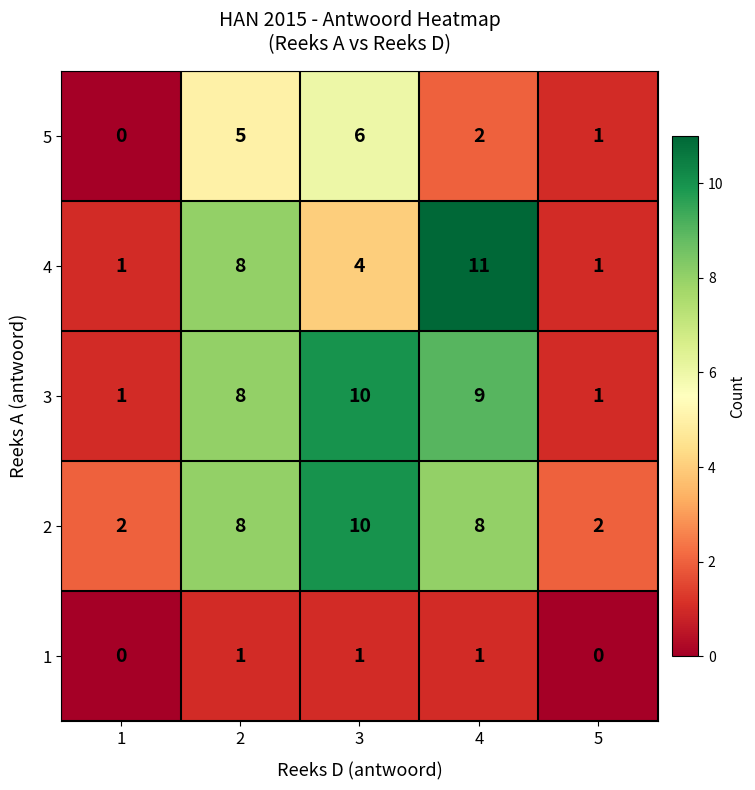

At how many categories does at least one series exceed 0?

5